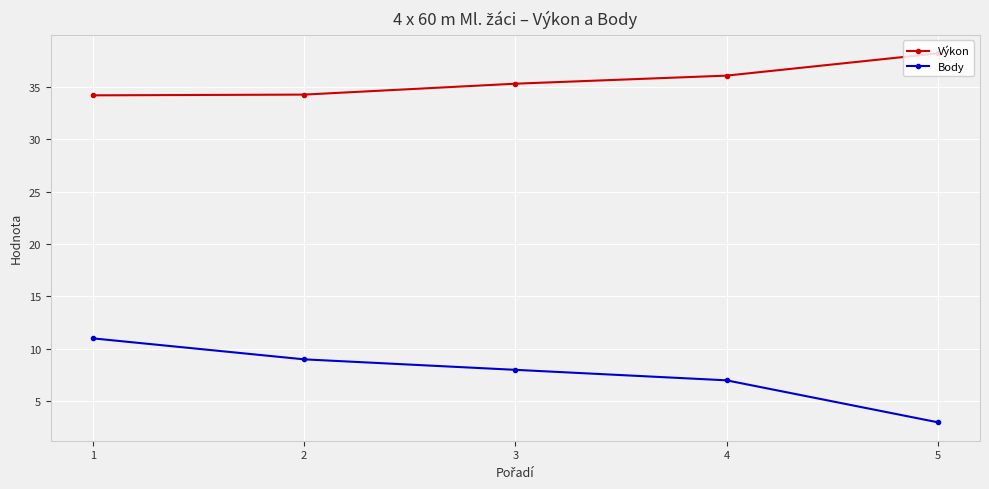

True or false: Výkon has more than 2 points higher than both neighbors.

False